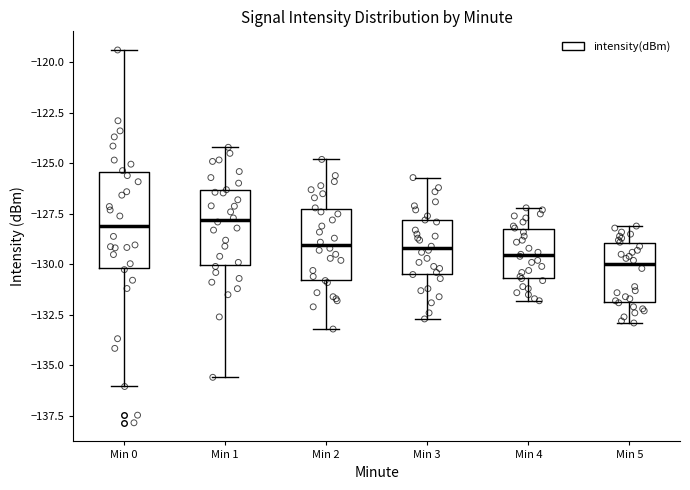

Comparing the boxes themselves (not the whiskers), which one is the tallest?

Min 0